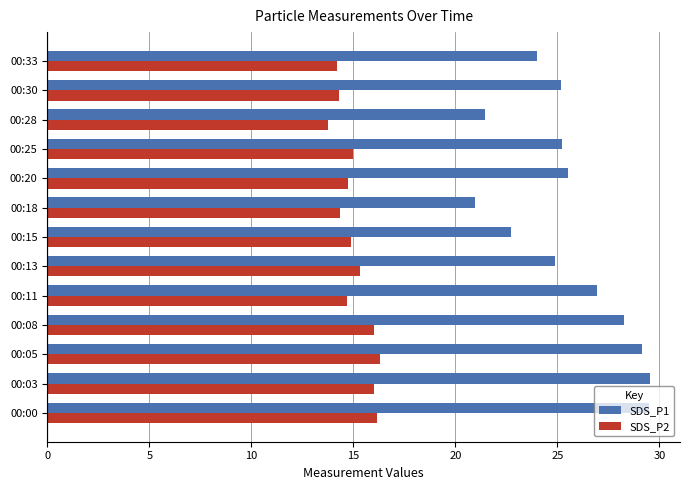

What is the lowest value of the SDS_P2 series?

13.7